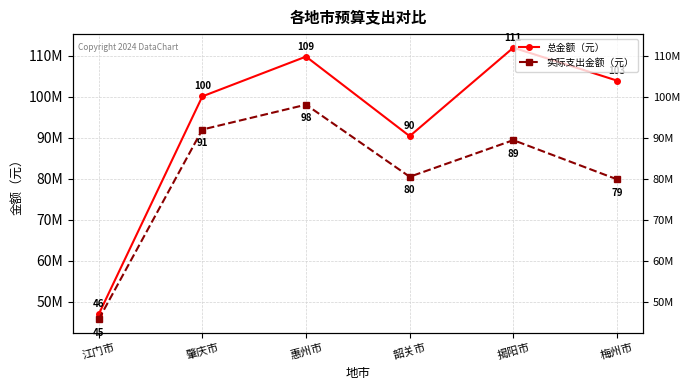

List the labels in order of 总金额（元） value, smallest first.

江门市, 韶关市, 肇庆市, 梅州市, 惠州市, 揭阳市